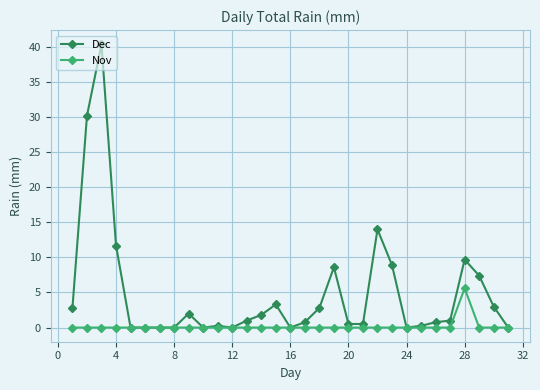

How many distinct data groups are displayed?

2